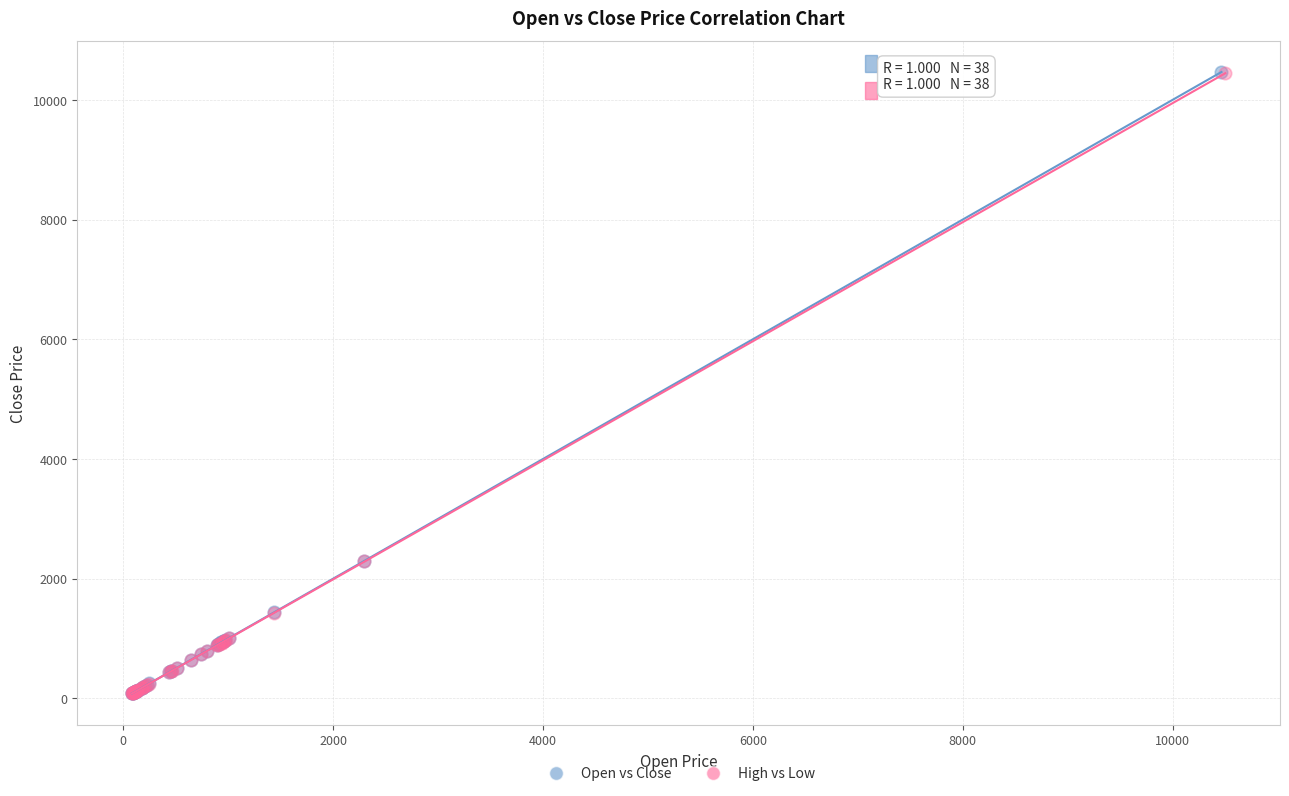

Which series has the largest Y range (max minus min)?

Open vs Close